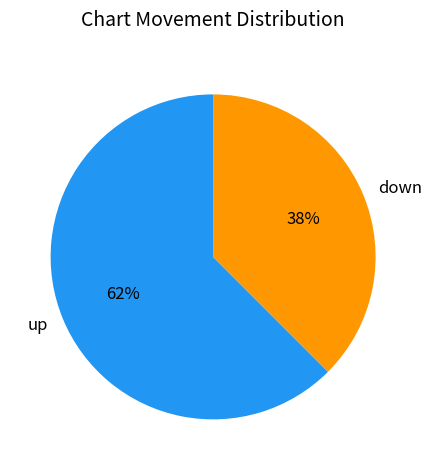

Which category has the biggest portion of the pie?

up